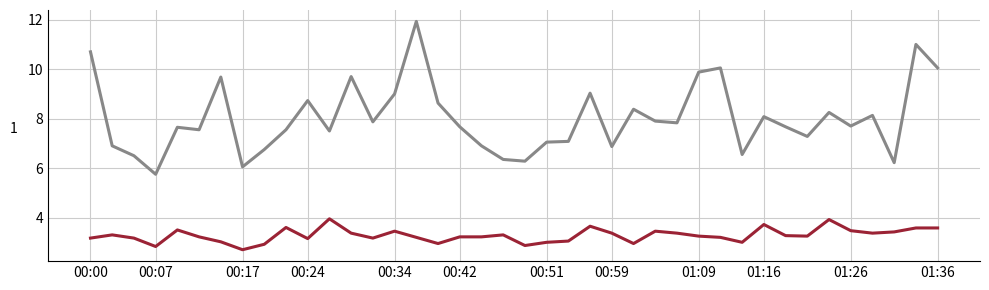

What is the minimum value shown in the chart?

2.7